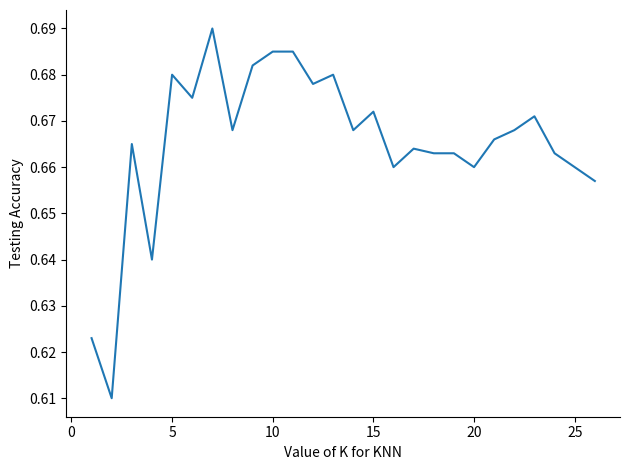

What is the average value?

0.7